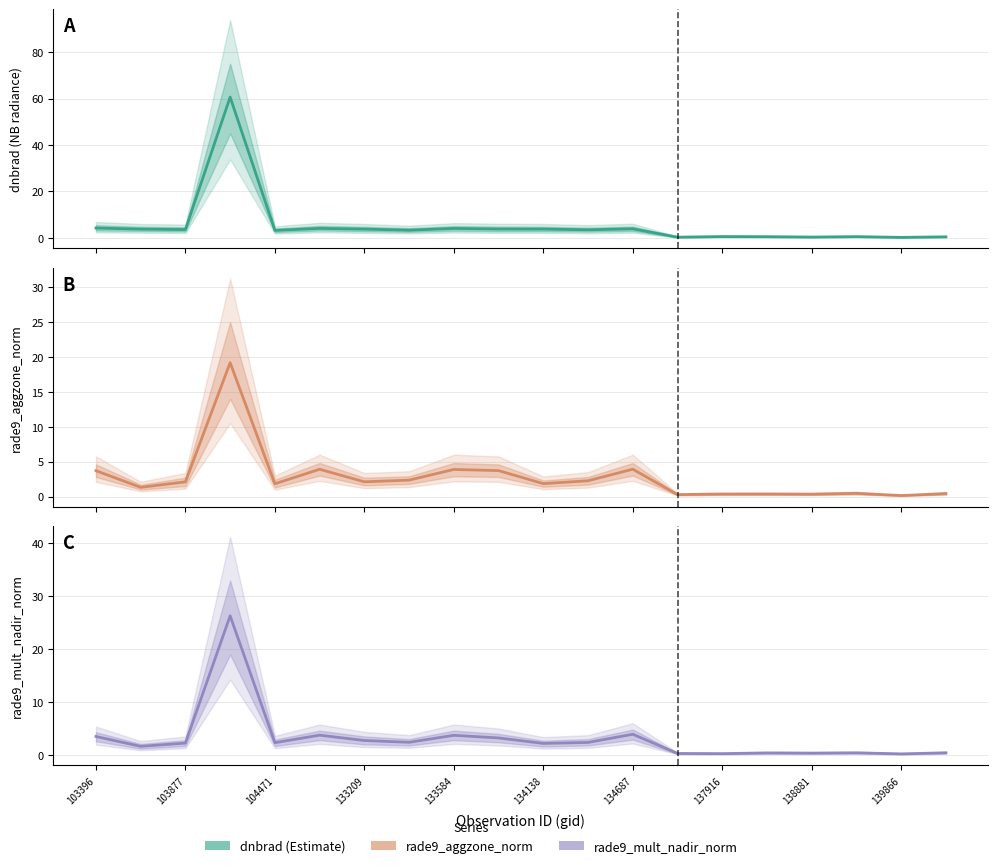

What is the sum of the rade9_mult_nadir_norm values at 133584 and 138881?

4.1